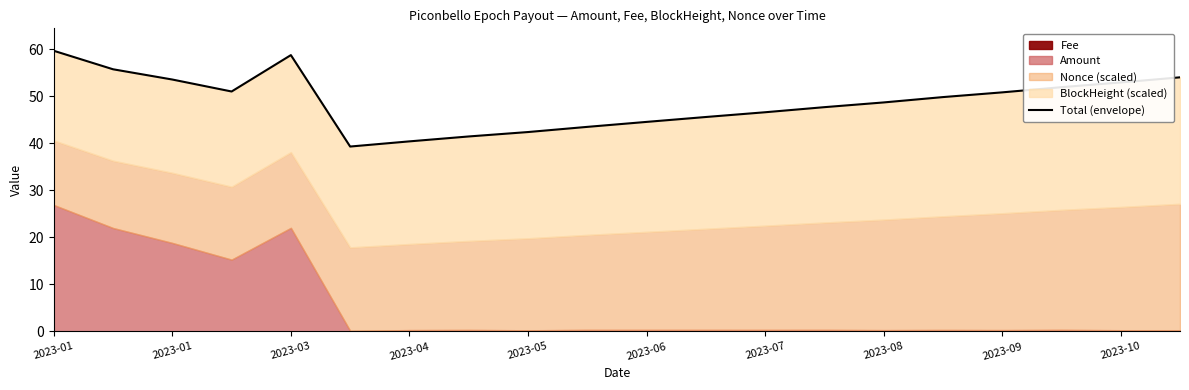

Reading left to right, what are all the values shown in this chart?

59.7	55.8	53.6	51.1	58.8	39.3	40.4	41.5	42.4	43.5	44.6	45.6	46.6	47.7	48.7	49.9	50.9	52.0	53.0	54.1